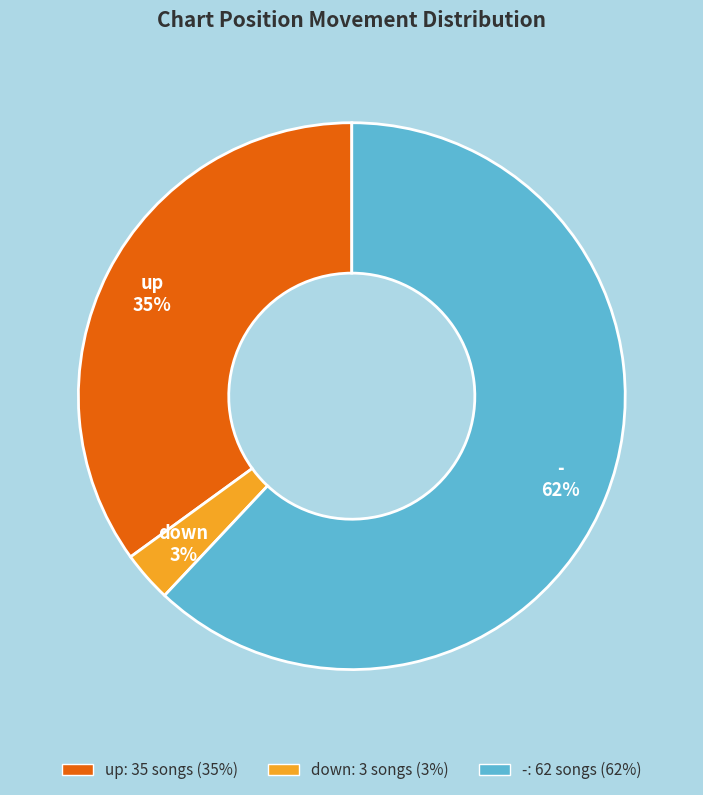

Which slice is the smallest?

down